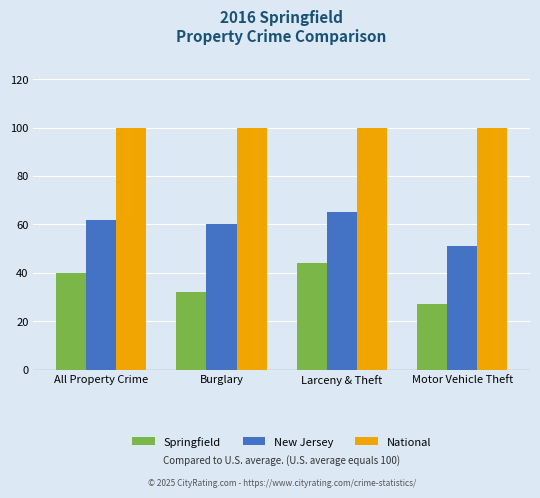

What is the label of the 2nd bar from the left?

Burglary